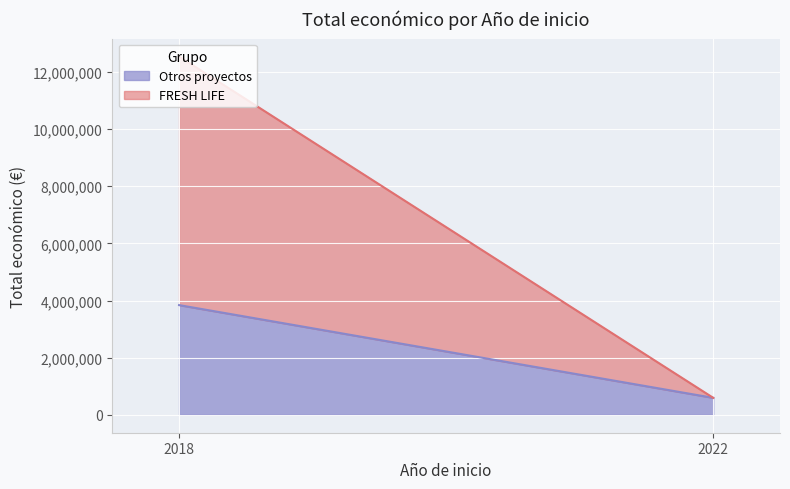

What is the highest value of the Otros proyectos series?

3839097